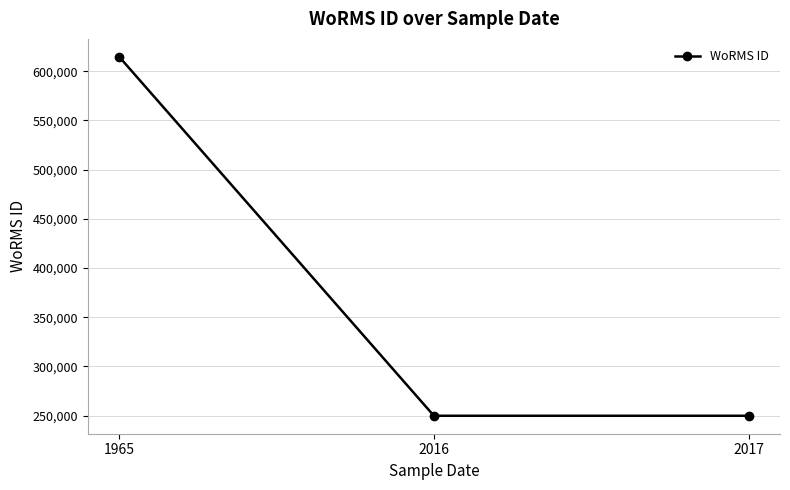

What is the maximum value shown in the chart?

614694